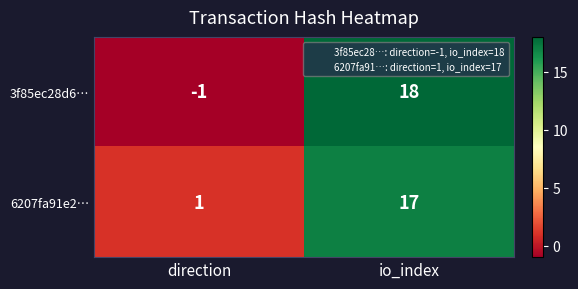

Reading right to left, list all the values displayed in this chart.

3f85ec28d6…: io_index=18	direction=-1
6207fa91e2…: io_index=17	direction=1